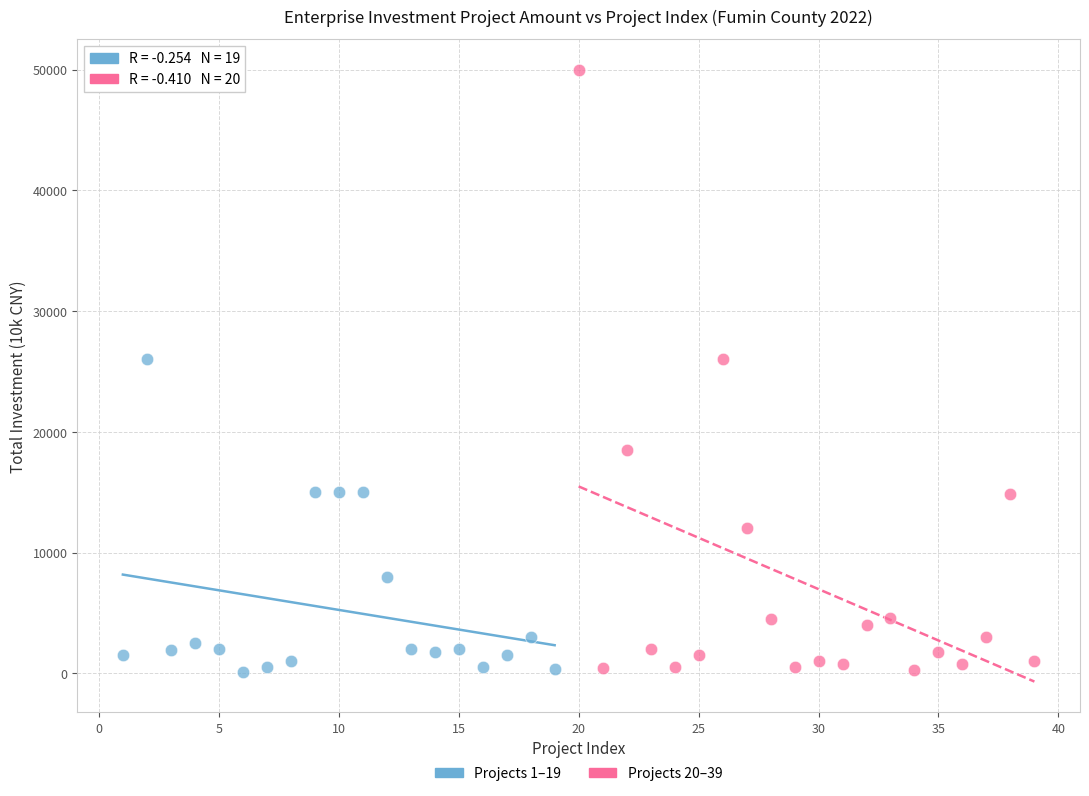

Which series contains the highest Y value?

Projects 20–39